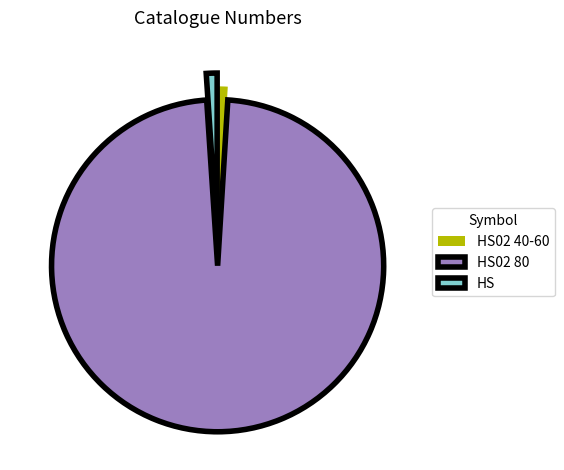

True or false: HS accounts for 11% of the total.

False